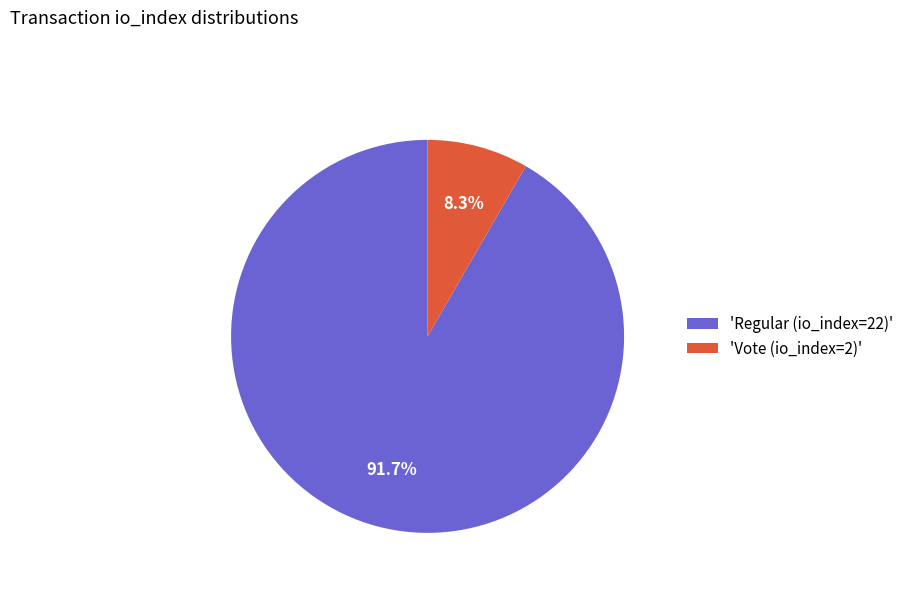

Which slice is the largest?

'Regular (io_index=22)'